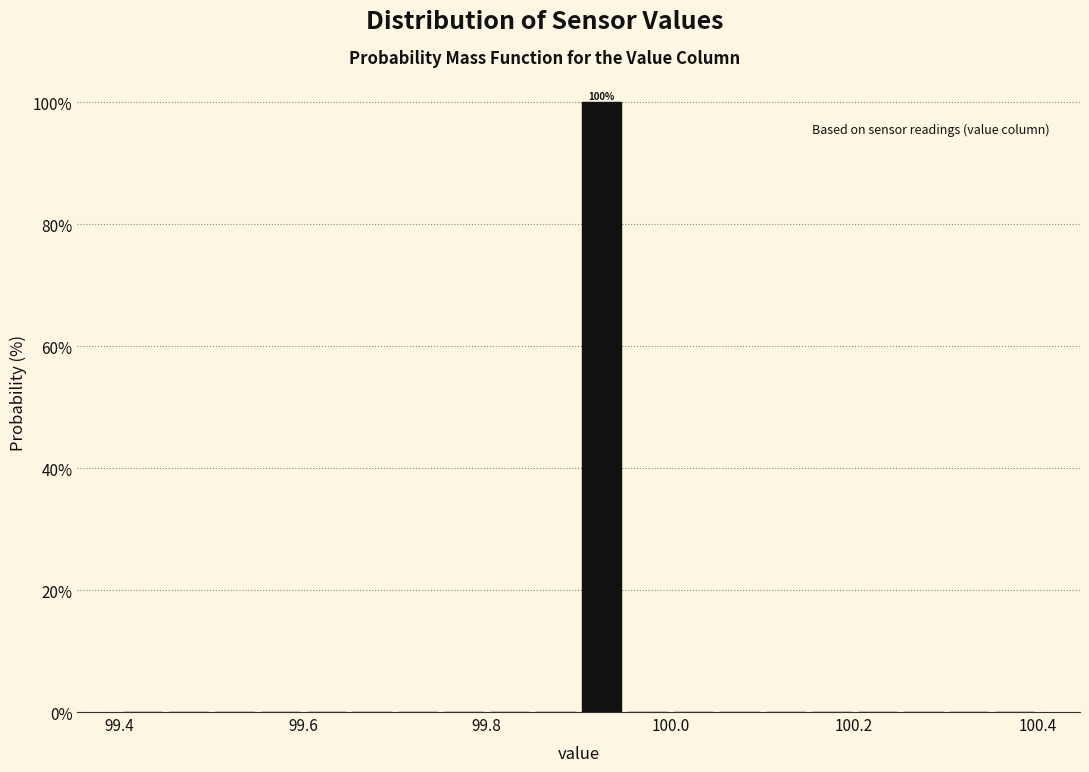

Read against the x-axis, roughly where is the centre of the tallest bar?

99.92